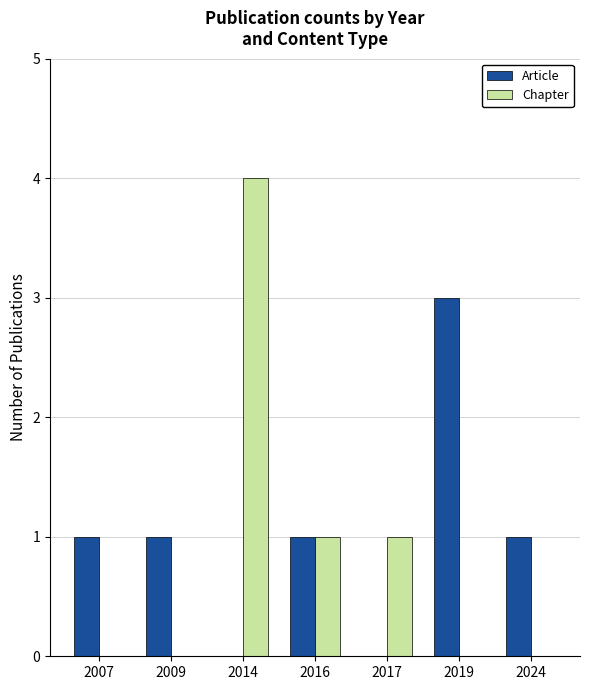

How many distinct data groups are displayed?

2